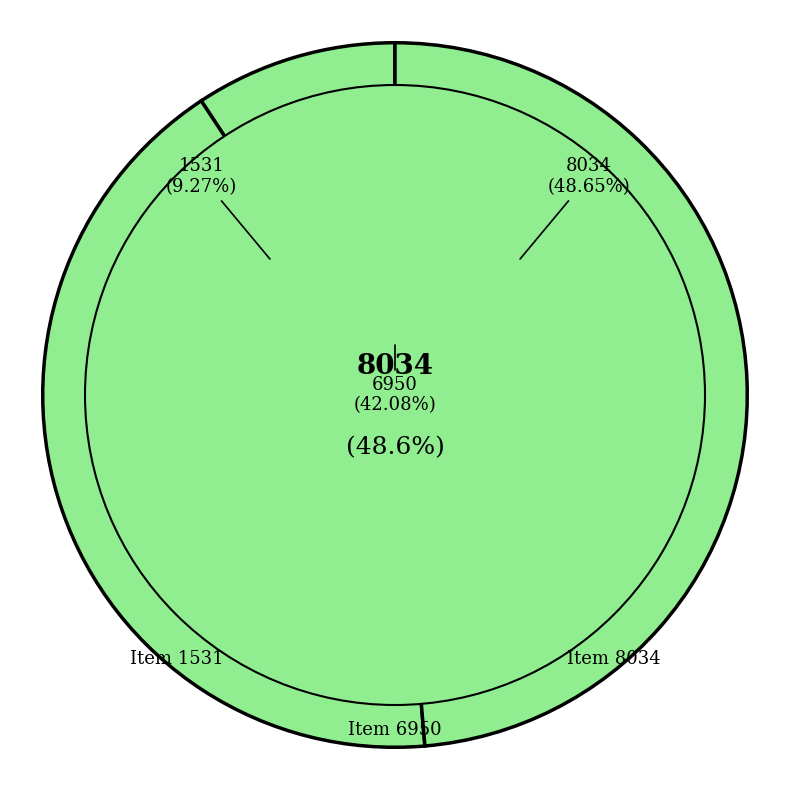

Do Item 6950 and Item 8034 together represent more than half of the pie?

Yes